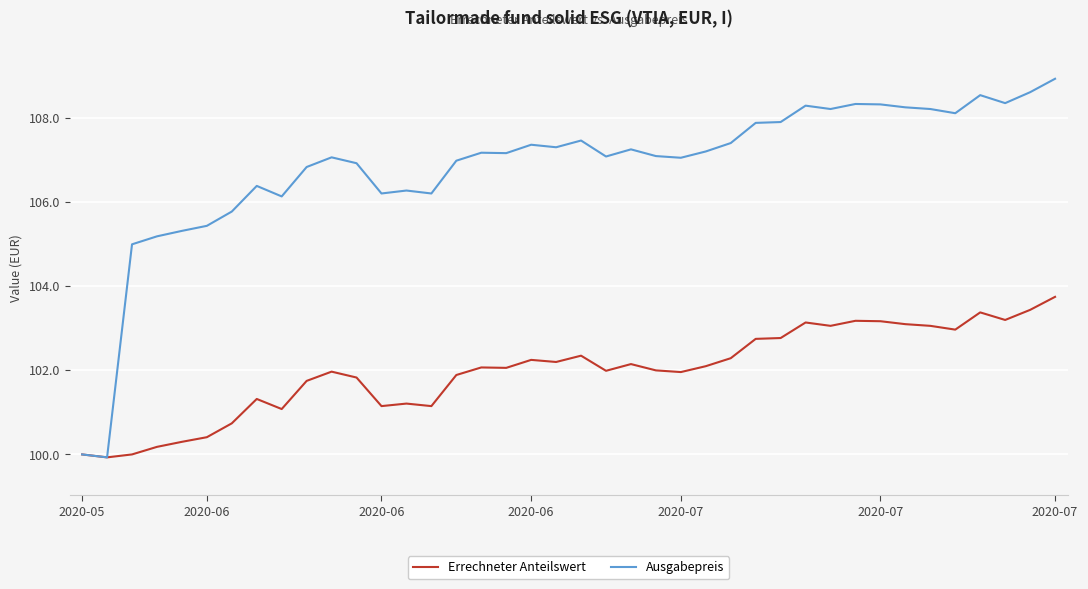

Which series has the largest total across all categories?

Ausgabepreis